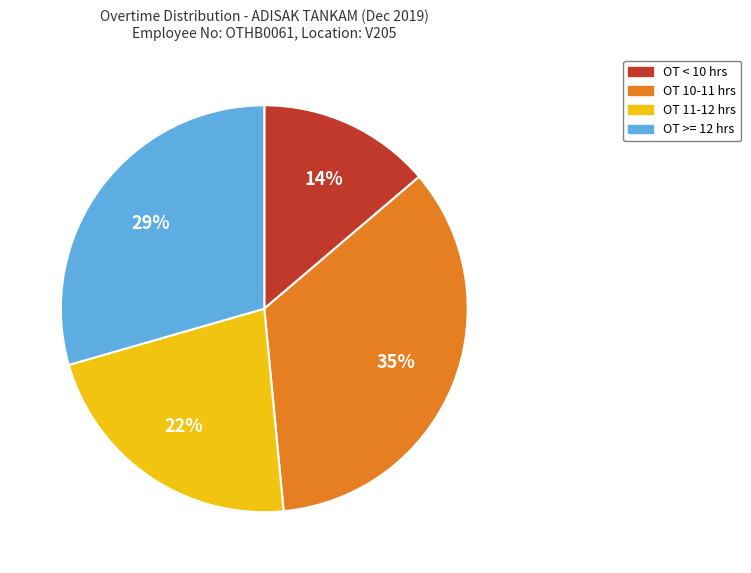

Is it true that OT 11-12 hrs is 37% of the pie?

False